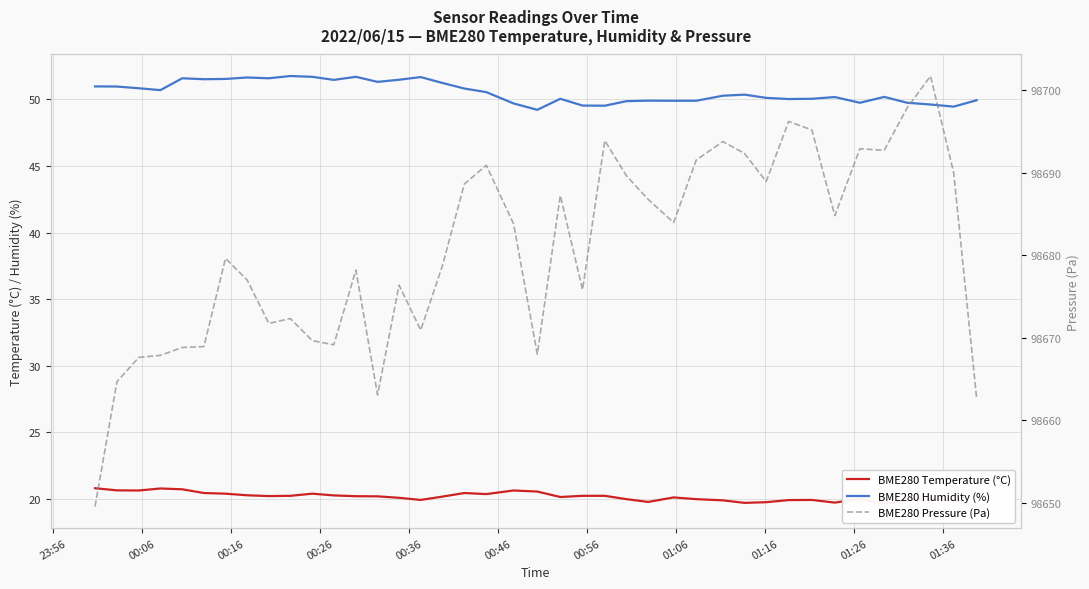

Rank the series by their maximum value, from highest to lowest.

BME280 Pressure (Pa), BME280 Humidity (%), BME280 Temperature (°C)